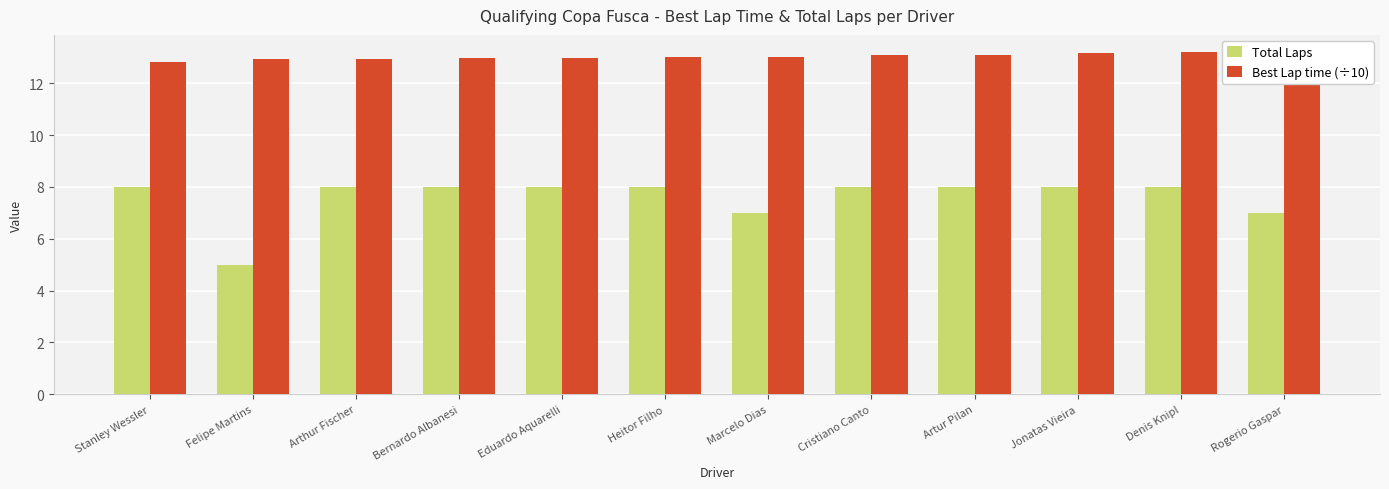

What is the difference between the highest and lowest values at Stanley Wessler?

4.8